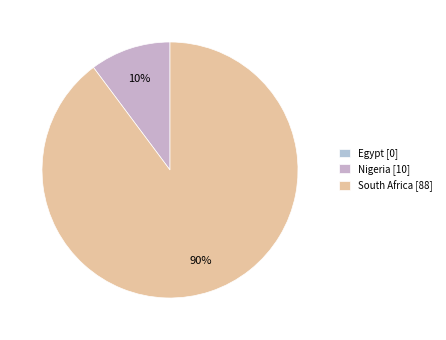

What is the change in value from Egypt to Nigeria?

+10